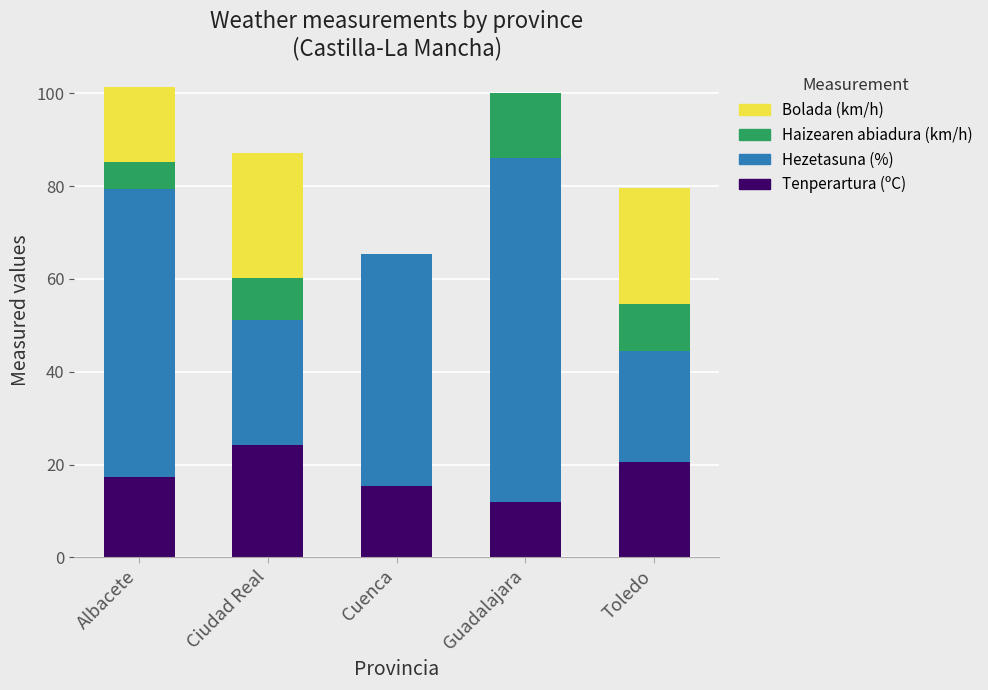

How many data points does each series have?

5